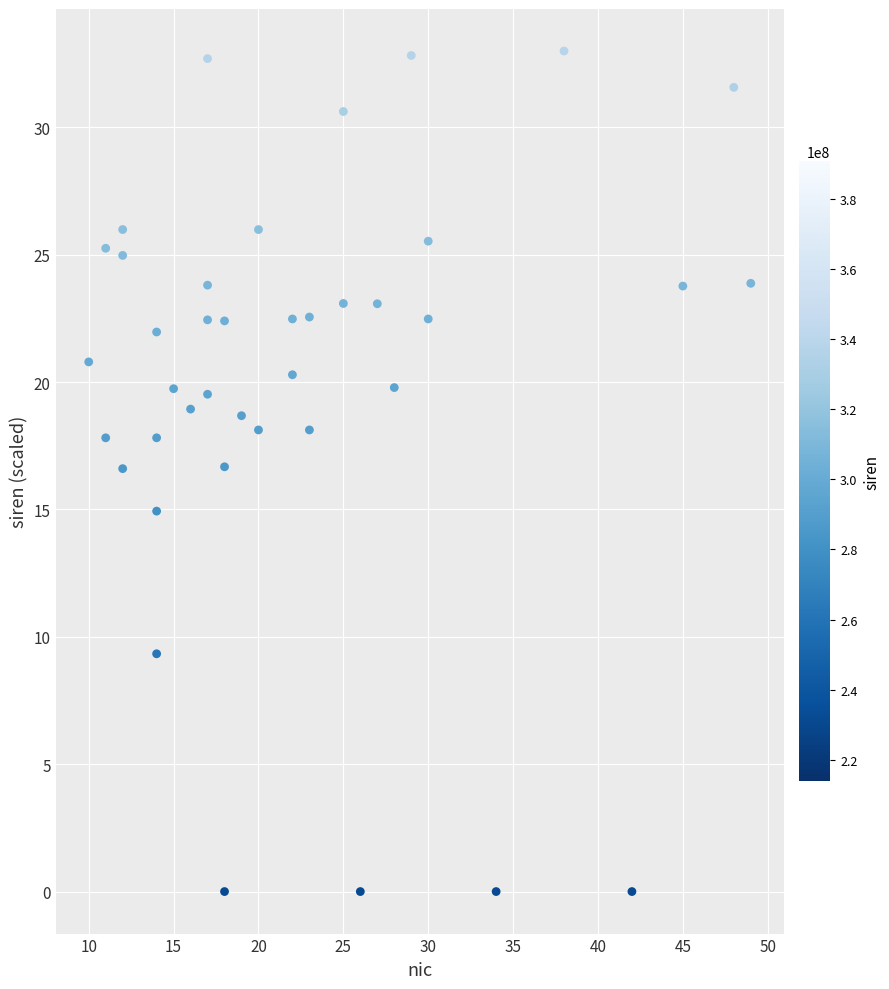

What is the range of X values (max minus min)?

39.0